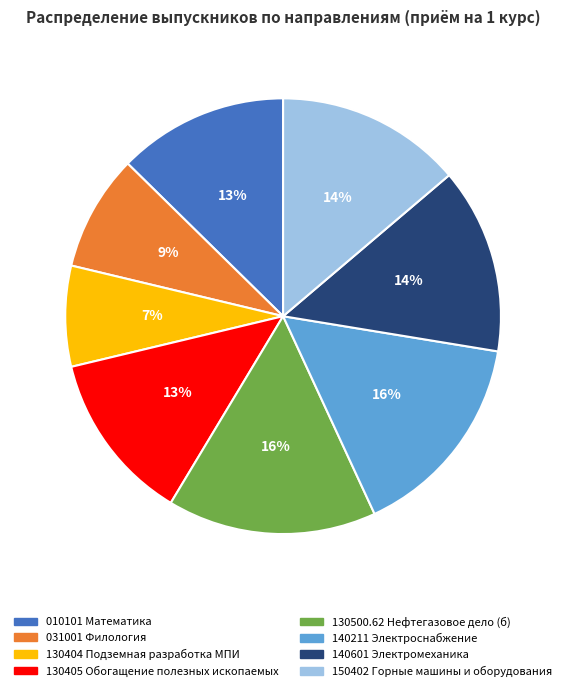

To the nearest percent, what percentage of the pie is 140211 Электроснабжение?

16%